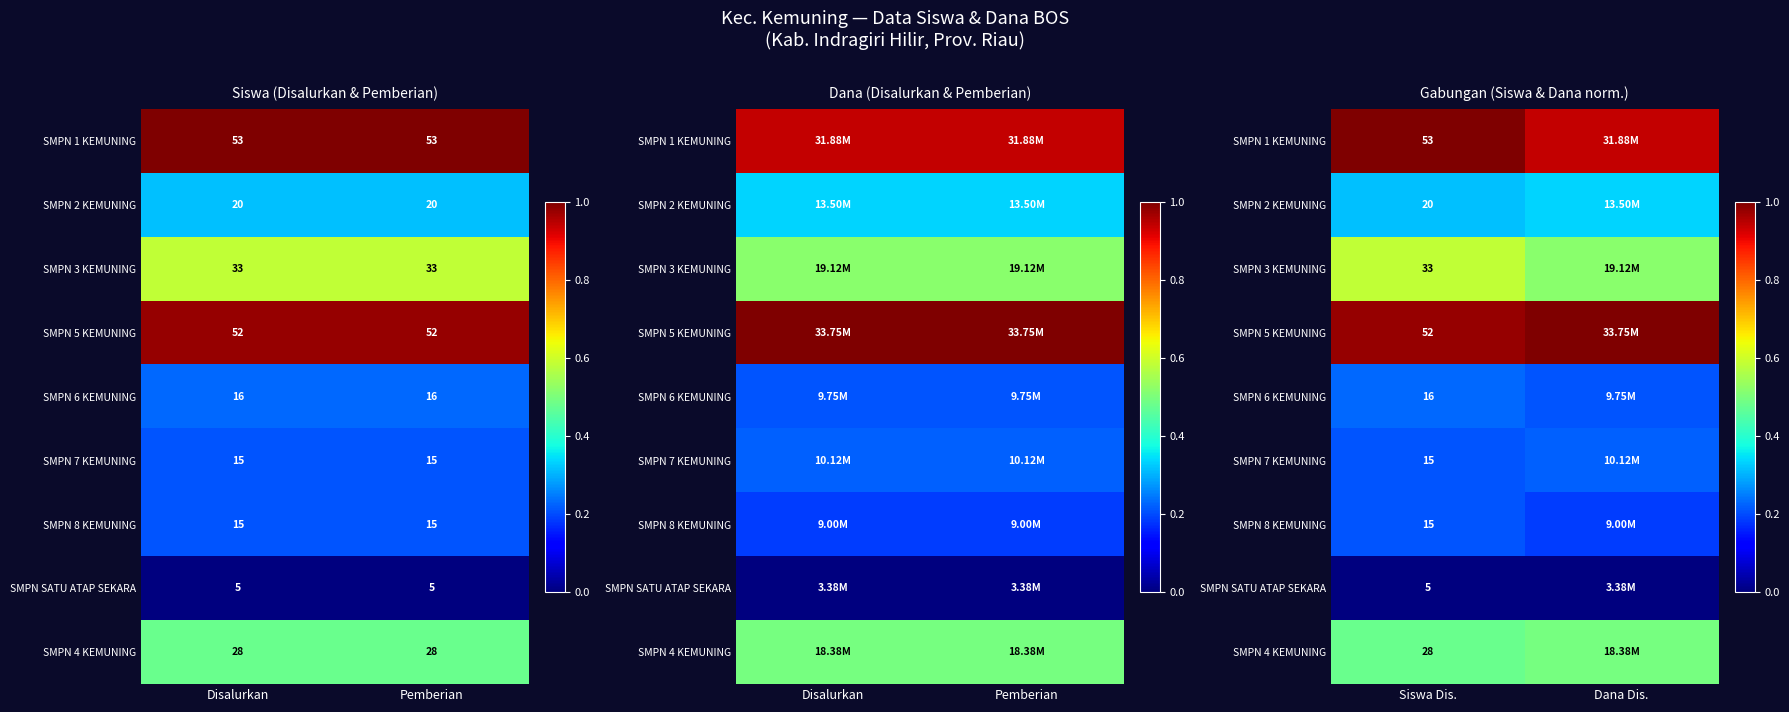

Which has a higher value, Siswa Dis. or Dana Dis.?

Siswa Dis.